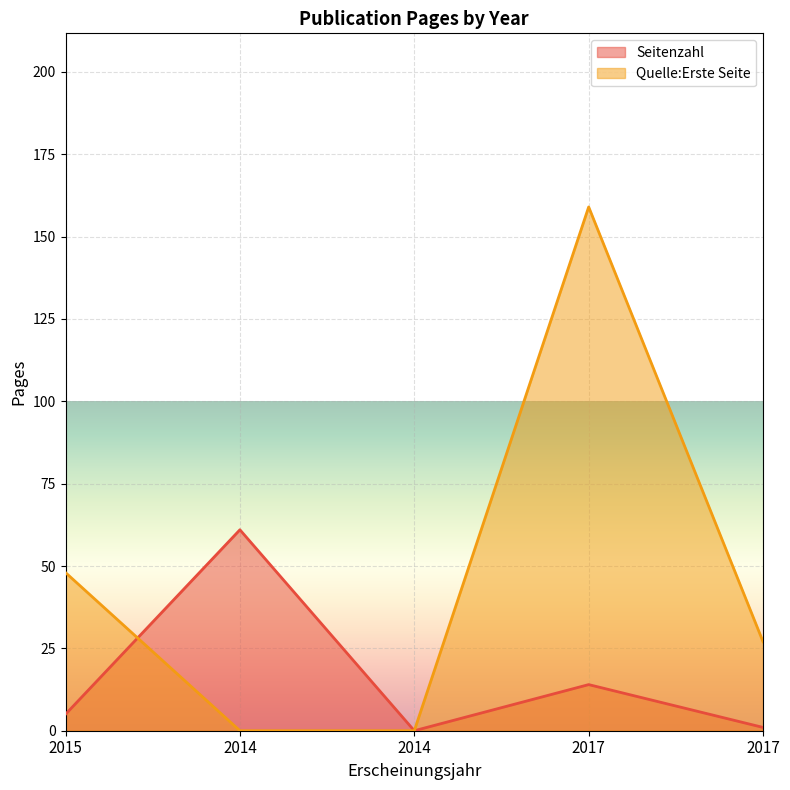

Between 2014 and 2014, which series saw the biggest shift?

Seitenzahl